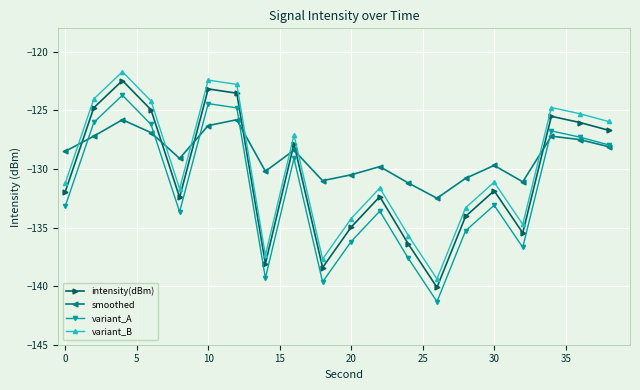

True or false: variant_A and intensity(dBm) intersect in this chart.

False